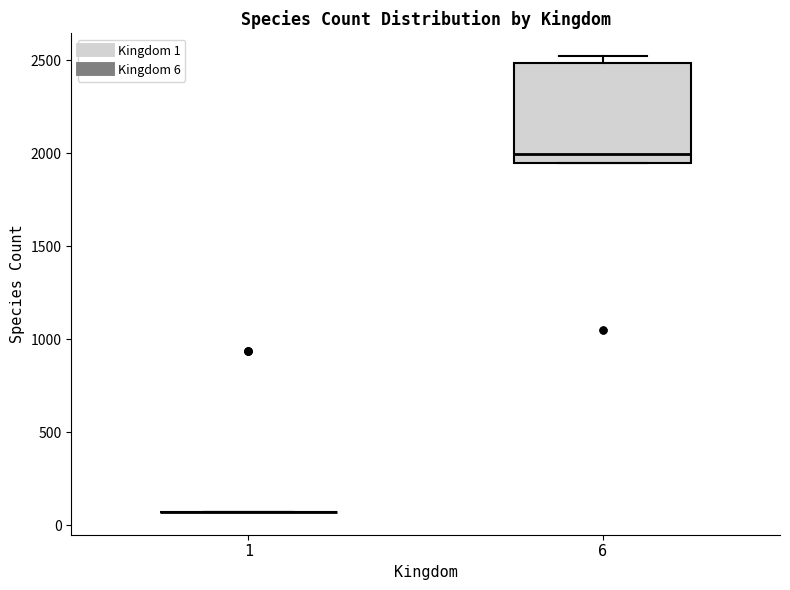

Where does the median line of the box at x = 6 sit on the y-axis? The values are not printed on the chart, so give them approximately, as read against the axis.

2000